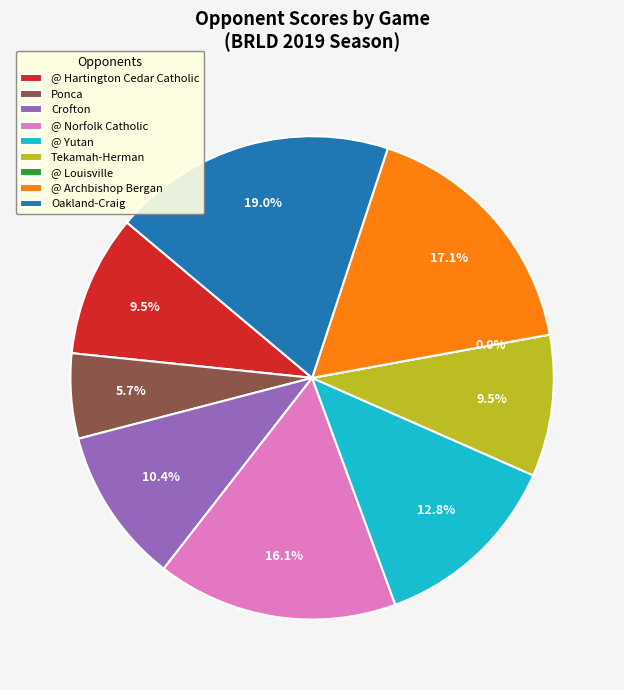

What percentage do @ Louisville and @ Yutan together represent?

12.8%